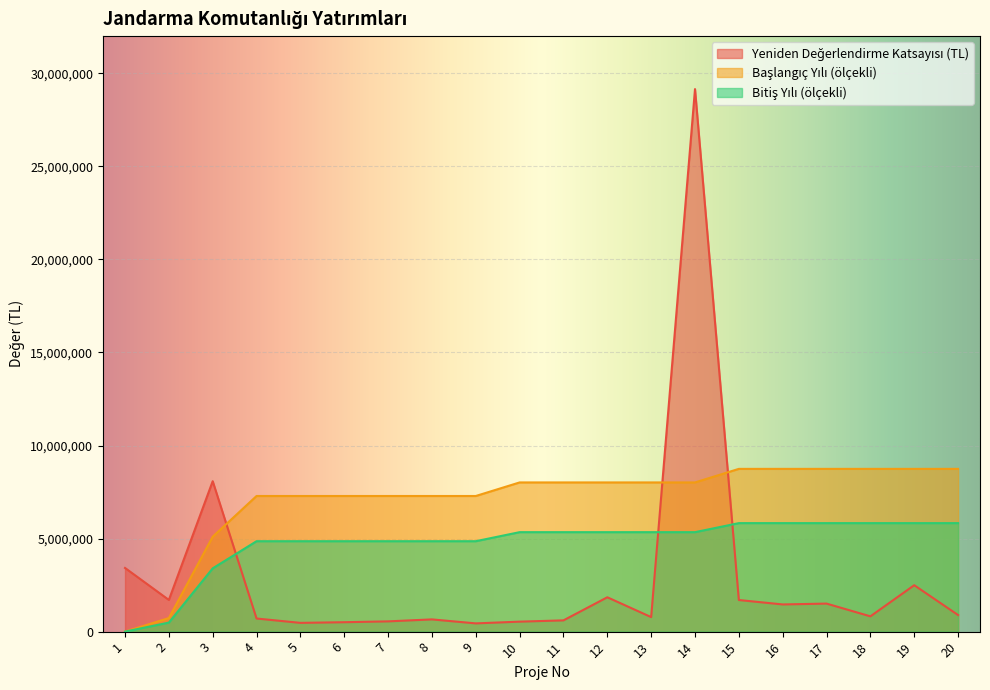

Is it true that Yeniden Değerlendirme Katsayısı (TL) equals 1698856.6 at 15?

True